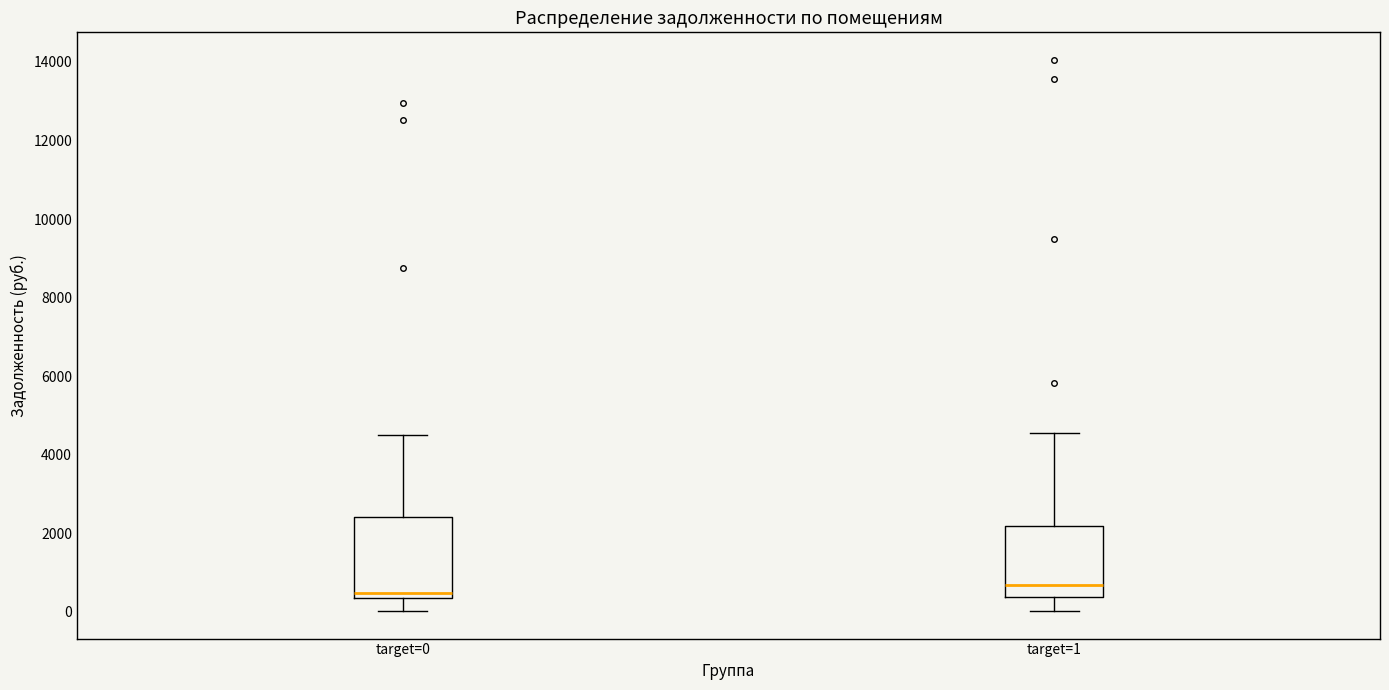

Reading left to right, transcribe this box plot: for each box, give where its median line is, the range the box spans, and where its two whiskers end, as read against the y-axis. The values are not printed on the chart, so give them approximately, as read against the axis.

target=0: median 400 (just above the box's lower edge), box 400 to 2400, whiskers 0 to 4400
target=1: median 600, box 400 to 2200, whiskers 0 to 4600